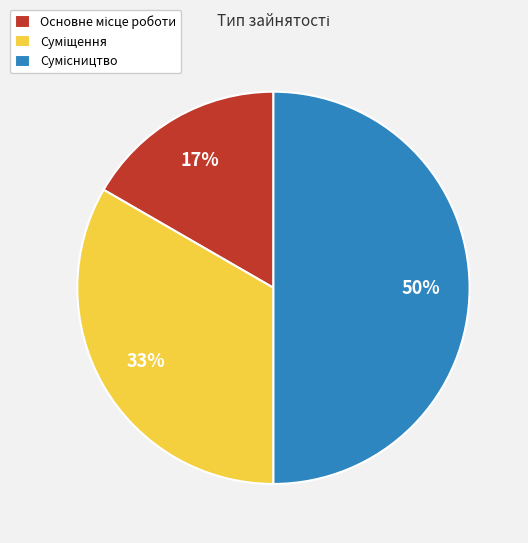

To the nearest percent, what is the average slice percentage?

33%